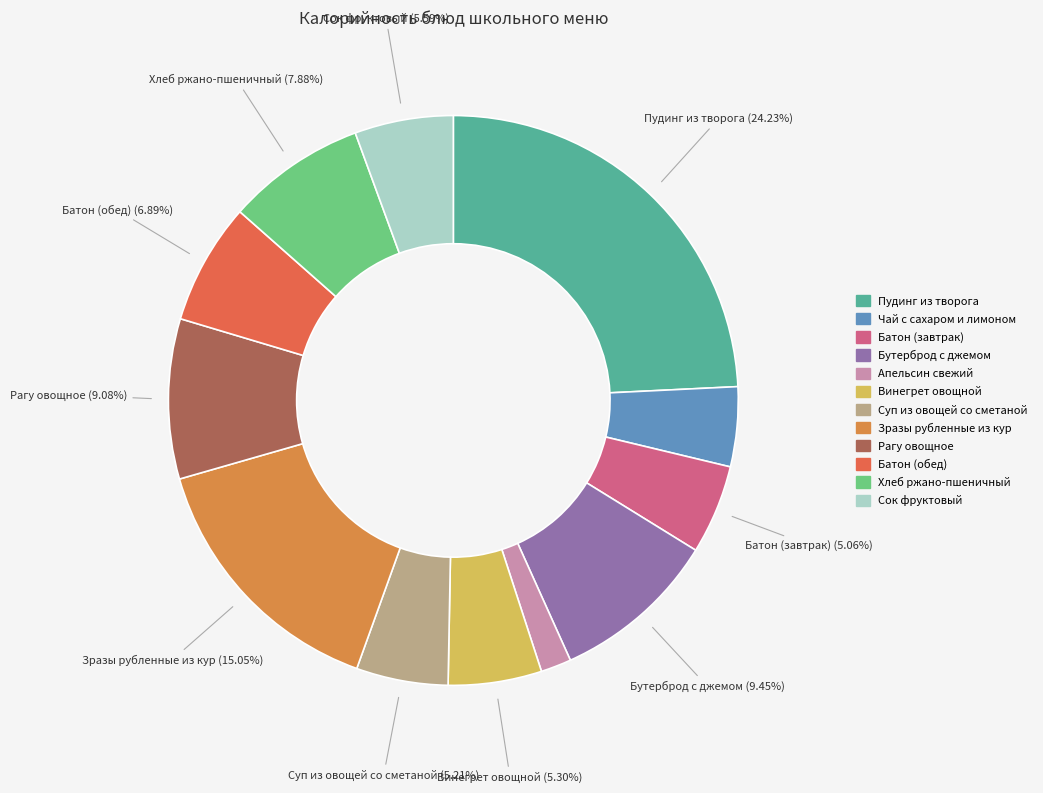

What is the smallest slice in the pie chart?

Апельсин свежий